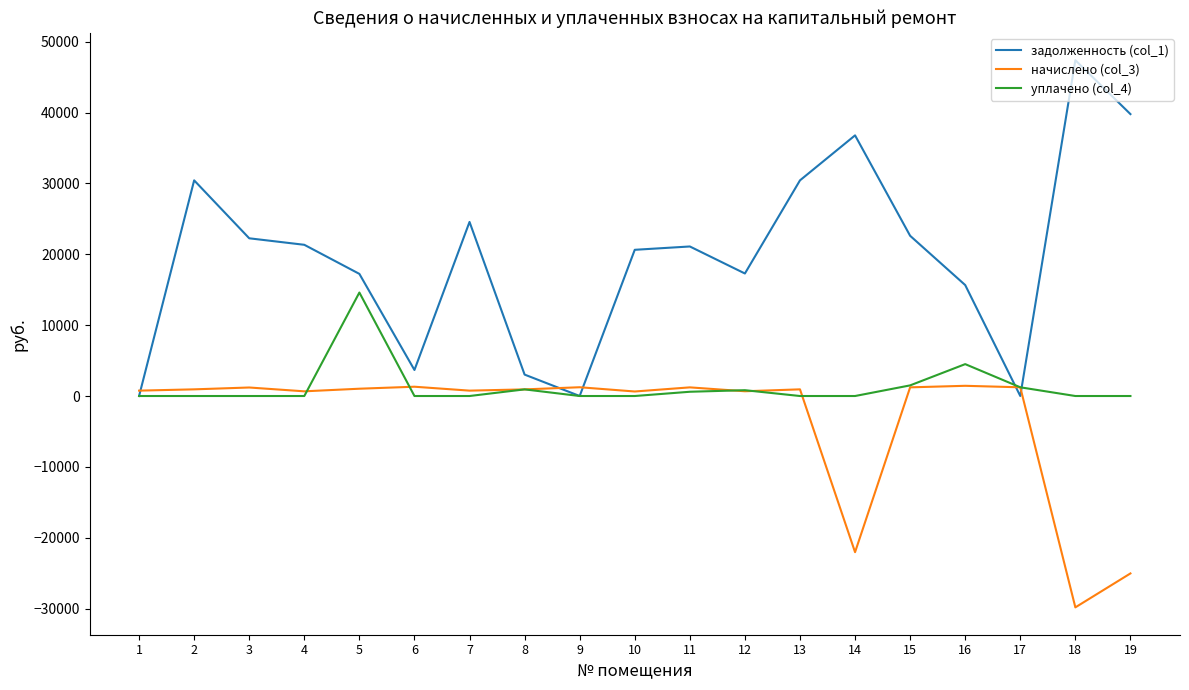

What are all the series names shown in the legend?

задолженность (col_1), начислено (col_3), уплачено (col_4)